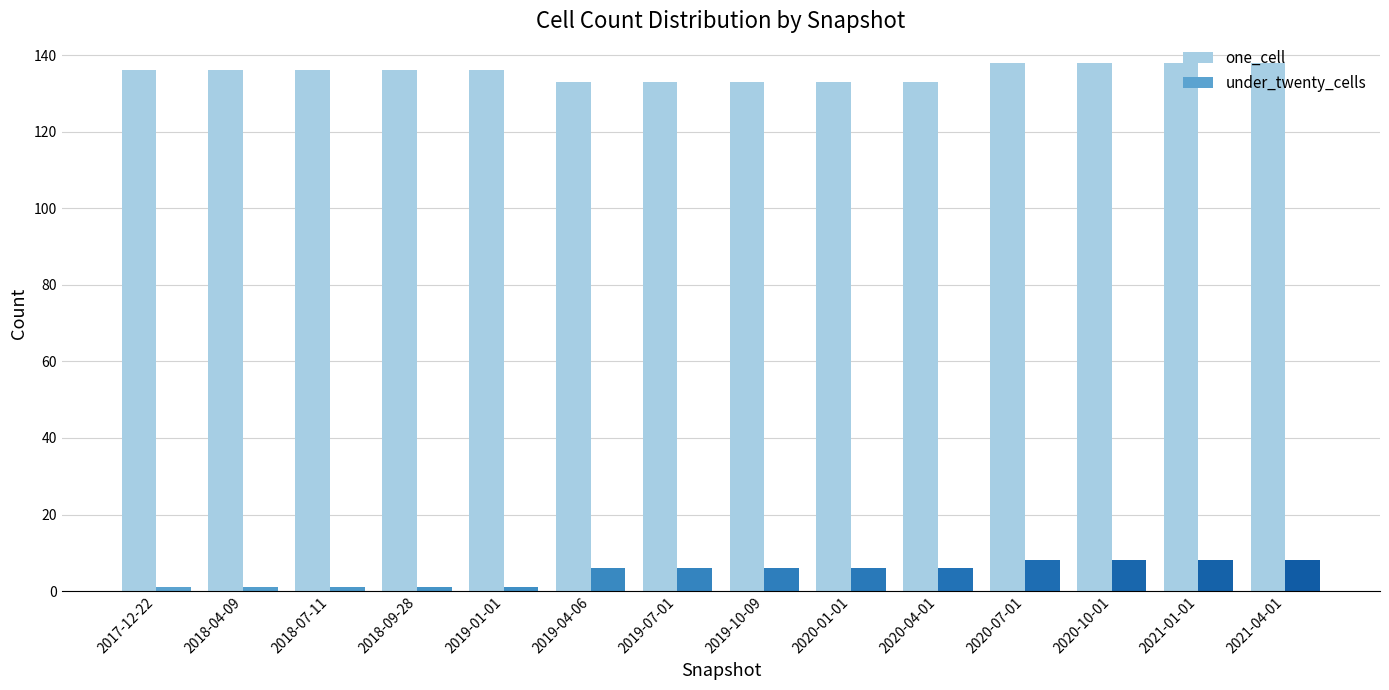

What is the greatest value displayed?

138